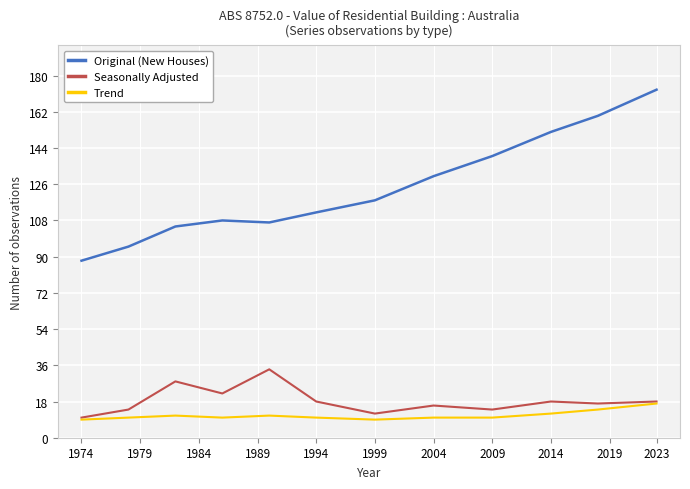

Which series has the largest range (max minus min)?

Original (New Houses)